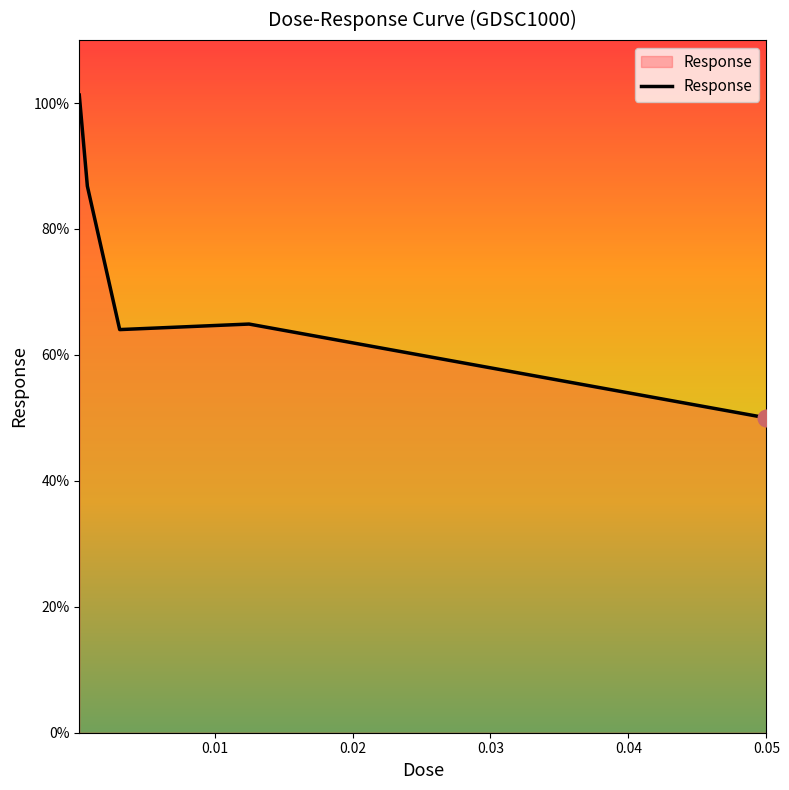

What is the maximum value shown in the chart?

101.3